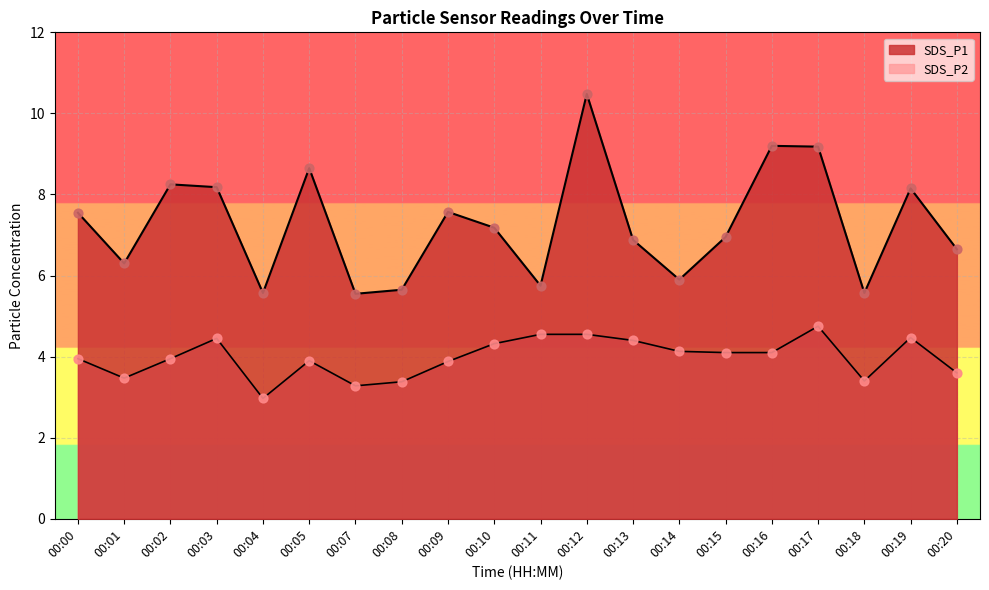

At how many categories does at least one series exceed 10?

1